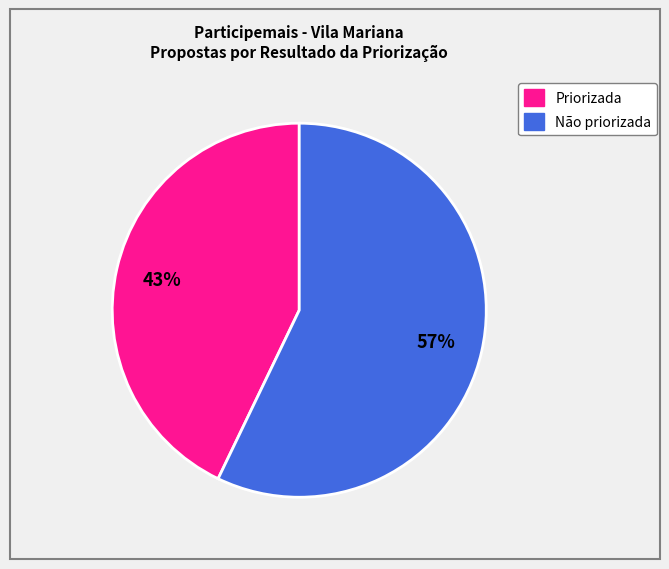

To the nearest percent, what is the average slice percentage?

50%